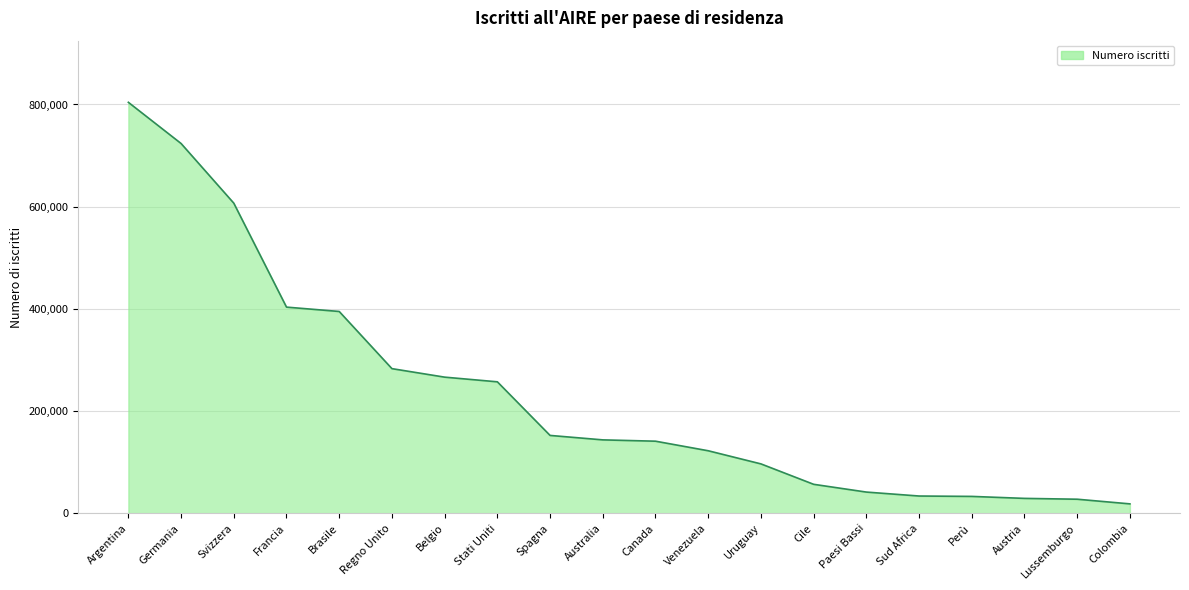

Between Francia and Perù, which is larger?

Francia